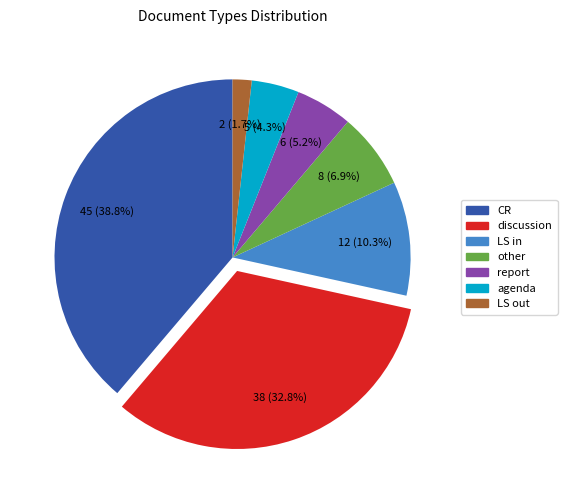

Which has a higher value, agenda or LS out?

agenda